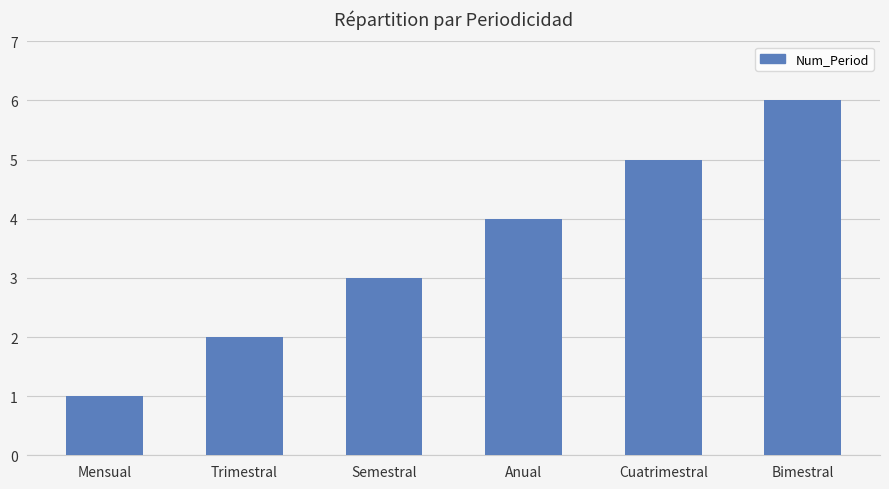

What is the value of the 6th bar from the left?

6